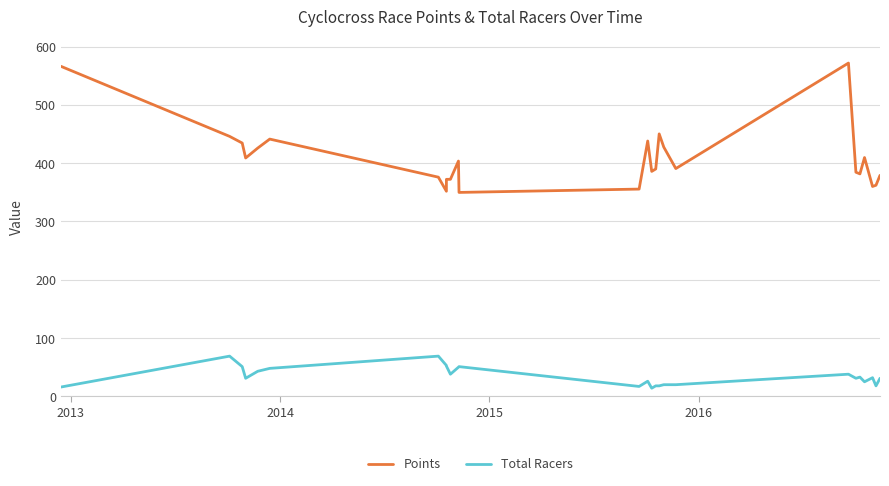

True or false: Points and Total Racers cross at least once.

False